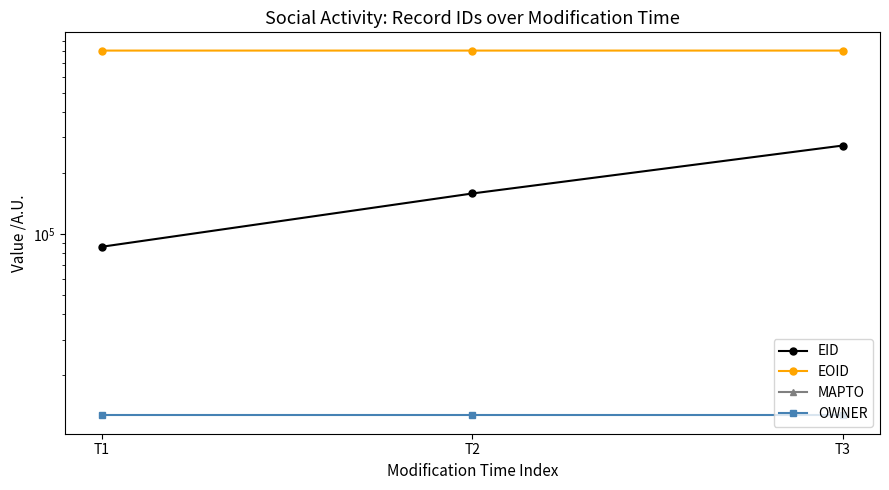

Is this an area chart (filled region under the line)?

No